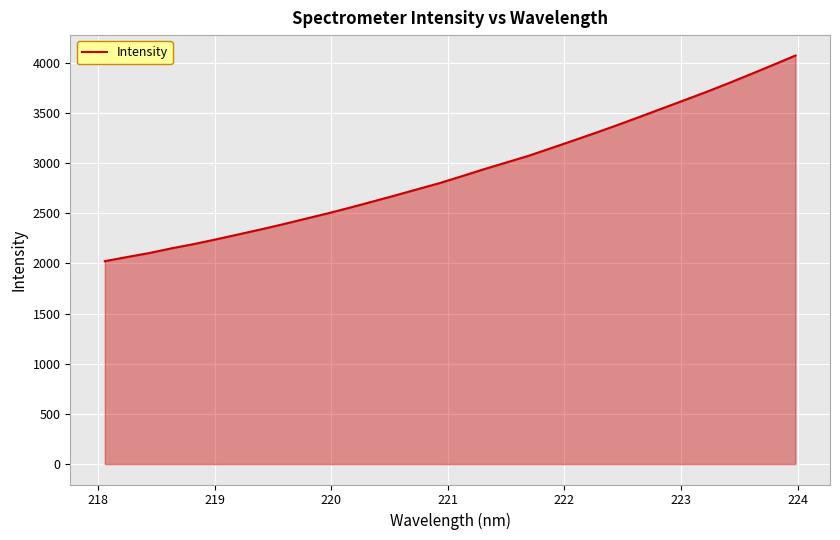

What is the difference between the maximum and minimum values?

2048.8